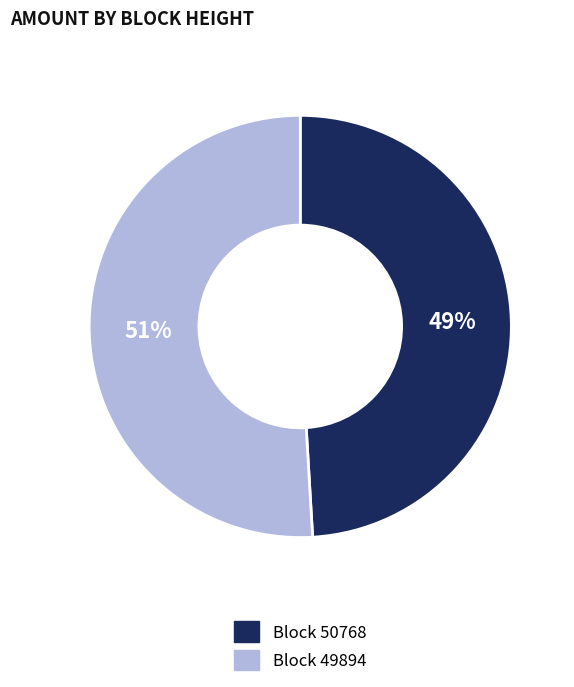

To the nearest percent, what is the average slice percentage?

50%